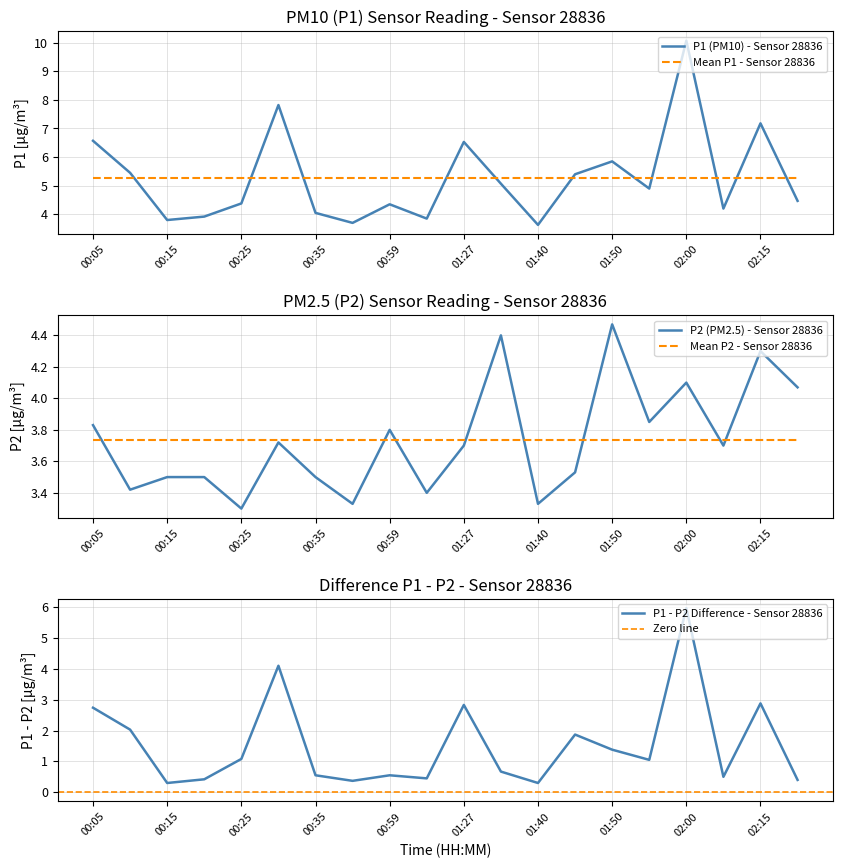

Reading right to left, extract all data points from this chart.

P1: 02:21=4.5	02:15=7.2	02:05=4.2	02:00=10.1	01:55=4.9	01:50=5.8	01:45=5.4	01:40=3.6	01:32=5.1	01:27=6.5	01:16=3.9	00:59=4.3	00:40=3.7	00:35=4.0	00:30=7.8	00:25=4.4	00:20=3.9	00:15=3.8	00:10=5.5	00:05=6.6
P2: 02:21=4.1	02:15=4.3	02:05=3.7	02:00=4.1	01:55=3.9	01:50=4.5	01:45=3.5	01:40=3.3	01:32=4.4	01:27=3.7	01:16=3.4	00:59=3.8	00:40=3.3	00:35=3.5	00:30=3.7	00:25=3.3	00:20=3.5	00:15=3.5	00:10=3.4	00:05=3.8